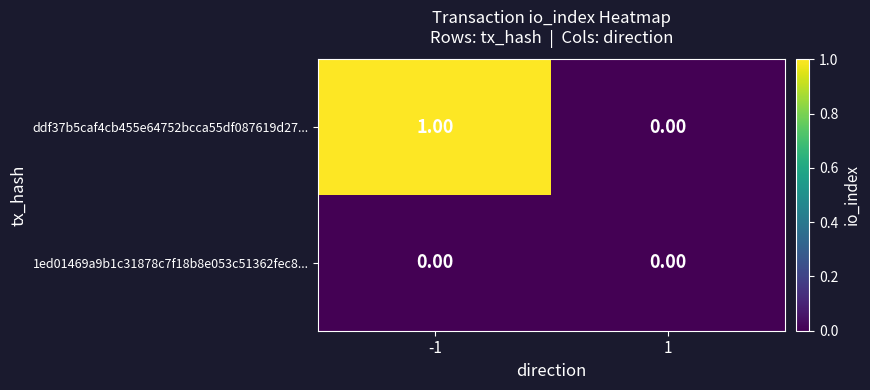

Which series has the largest total across all categories?

ddf37b5caf4cb455e64752bcca55df087619d27...